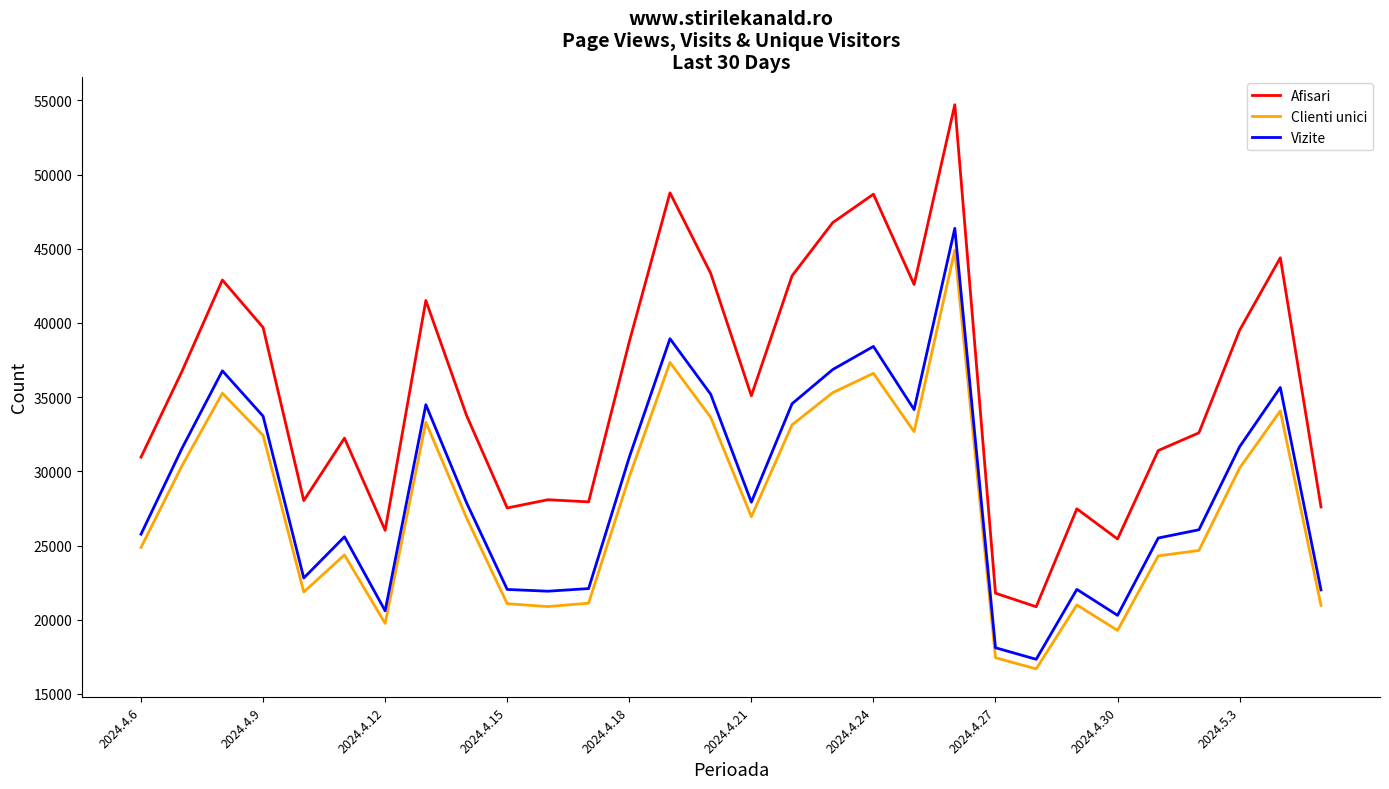

Which series has the largest total across all categories?

Afisari